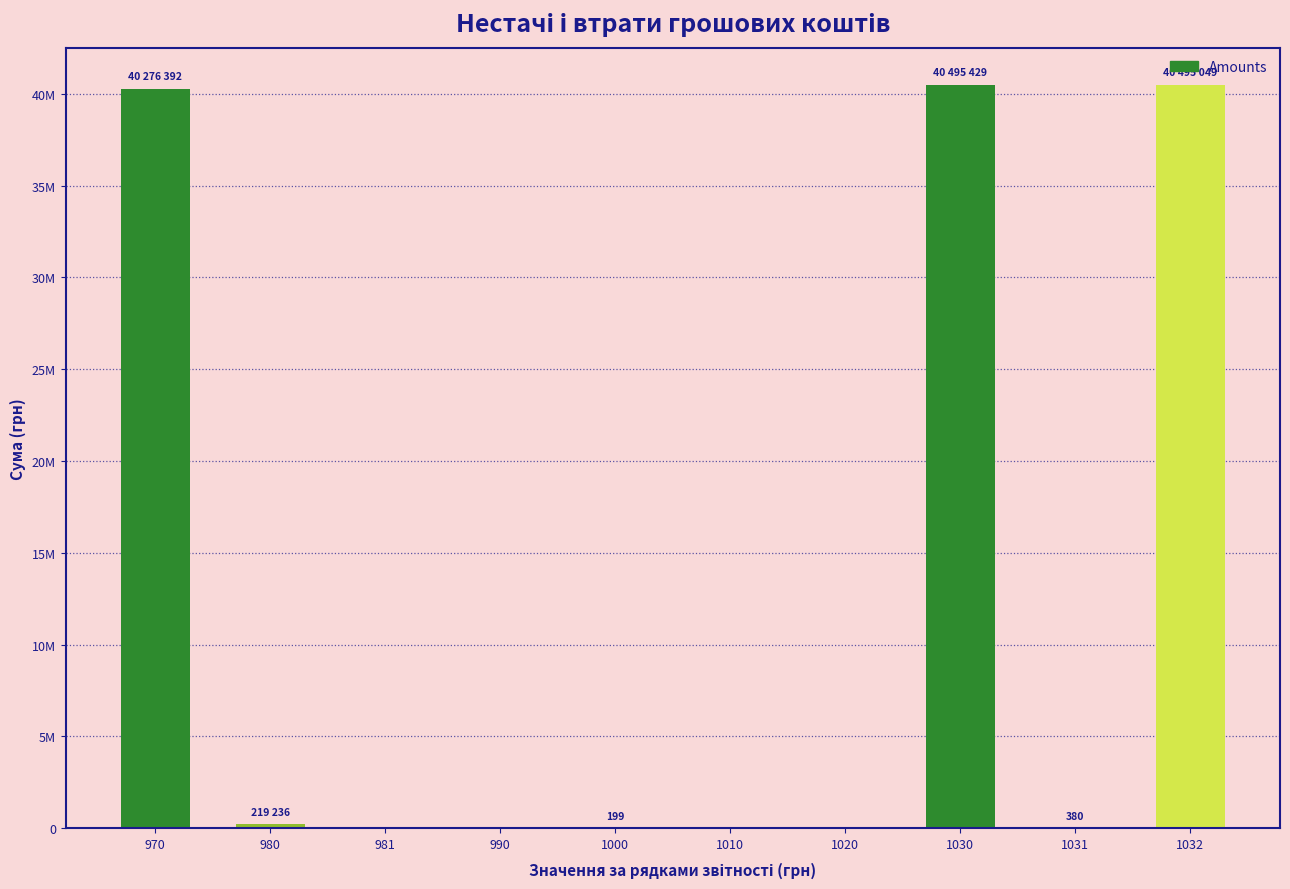

Are the bars horizontal?

No